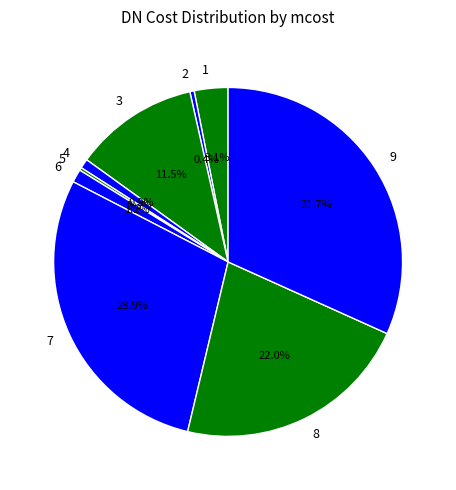

The 4 slice represents 7% of the pie. True or false?

False